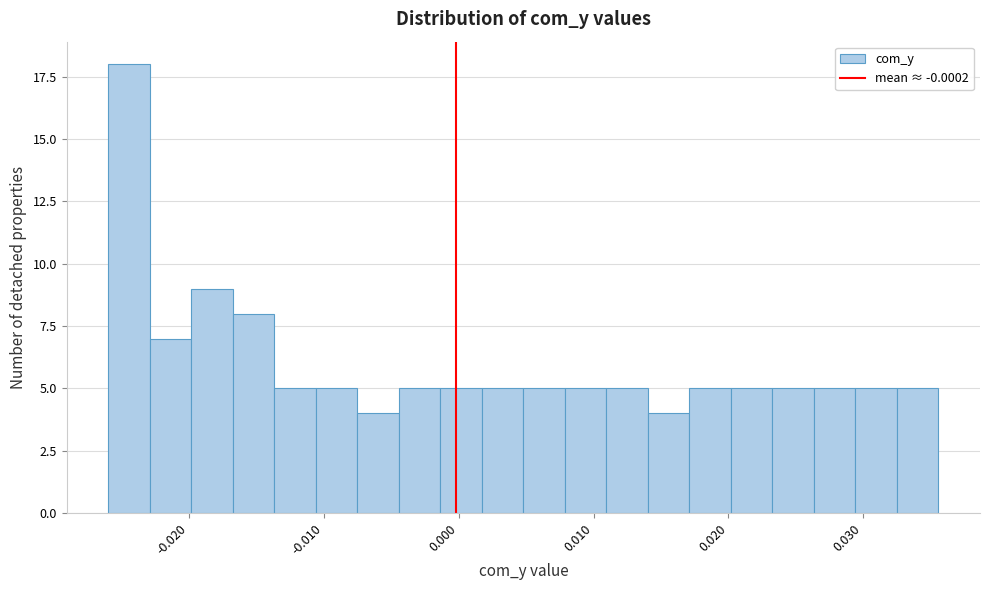

Read against the x-axis, roughly where is the centre of the tallest bar?

-0.024